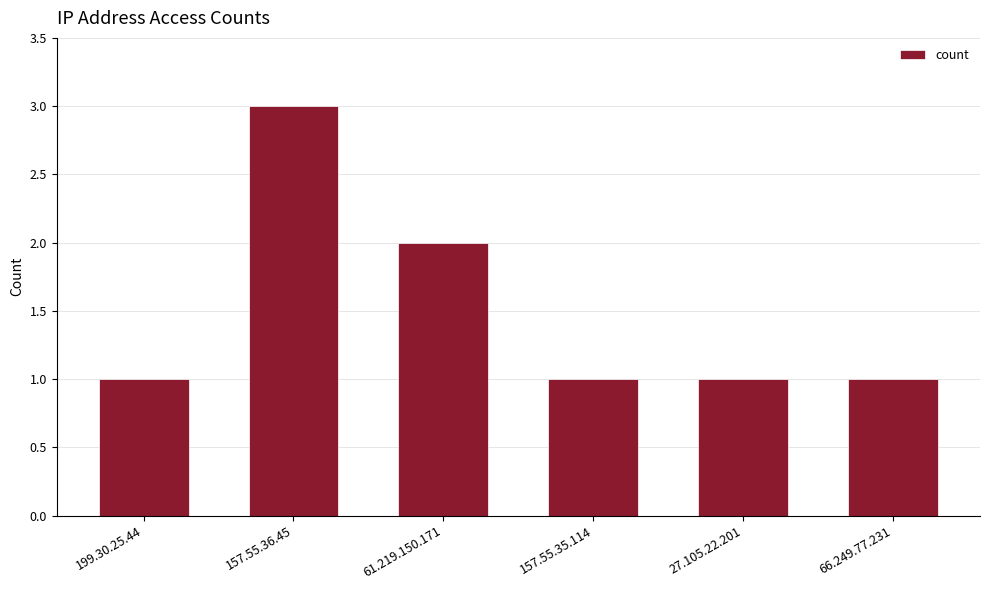

What is the sum of the values at 157.55.35.114 and 61.219.150.171?

3